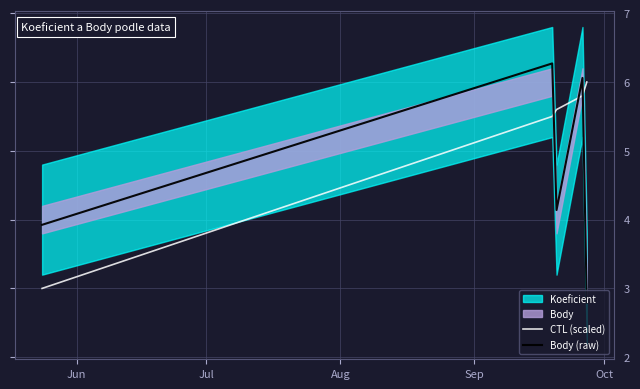

How many intersections are there between CTL (scaled) and Body (raw)?

3